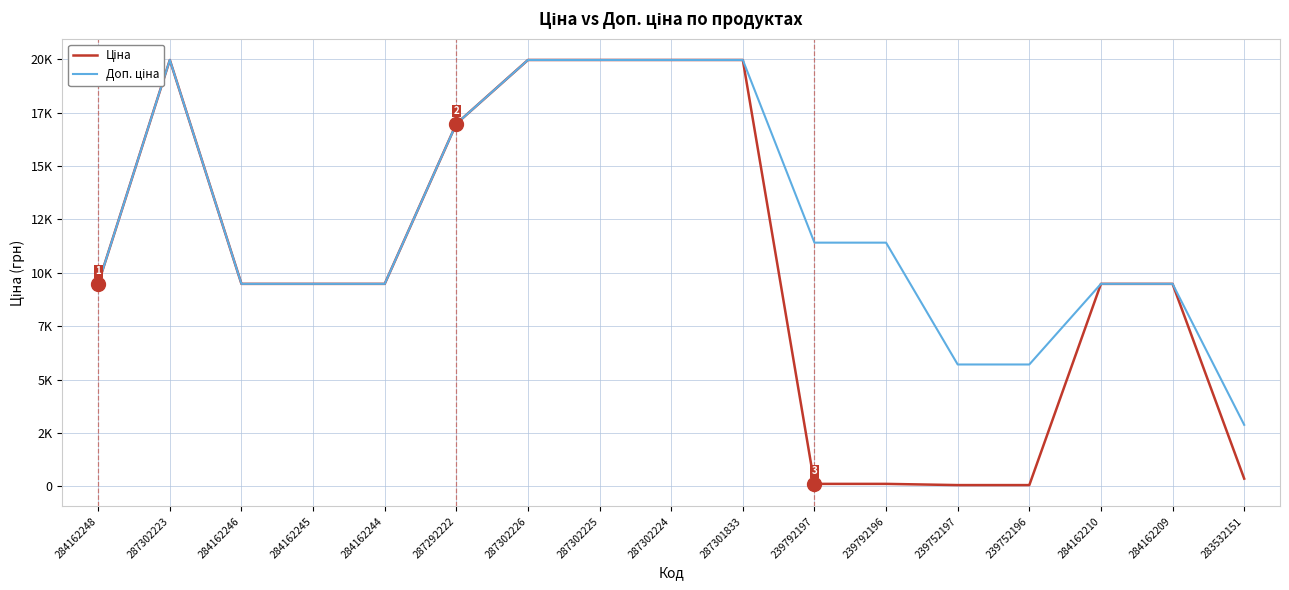

In Доп. ціна, how many points are higher than both neighbors (excluding endpoints)?

1